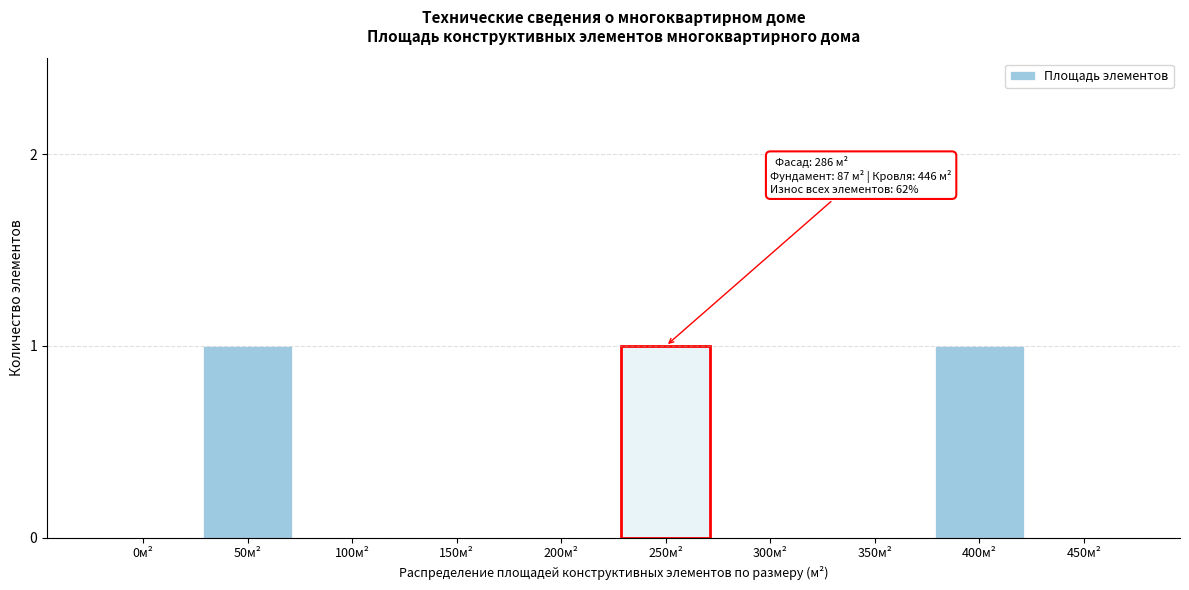

Reading left to right, extract all data points from this chart.

0м²=0	50м²=1	100м²=0	150м²=0	200м²=0	250м²=1	300м²=0	350м²=0	400м²=1	450м²=0